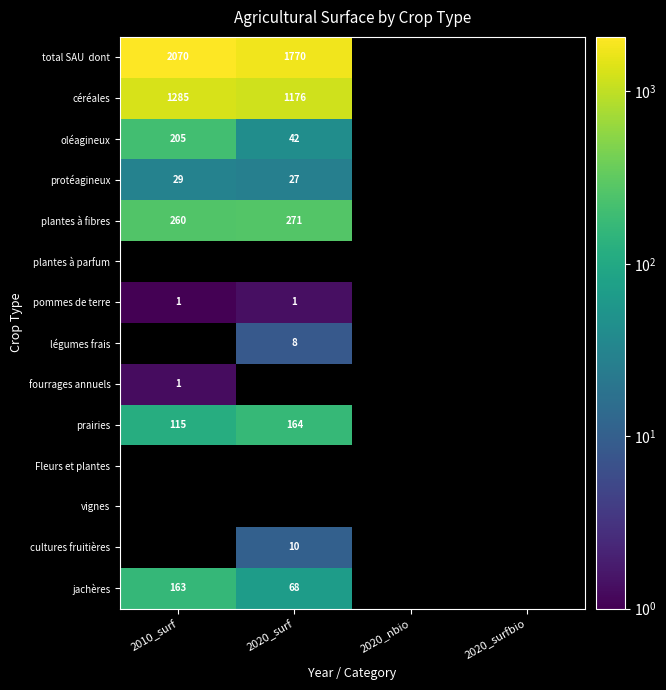

Count the number of data series in this chart.

14